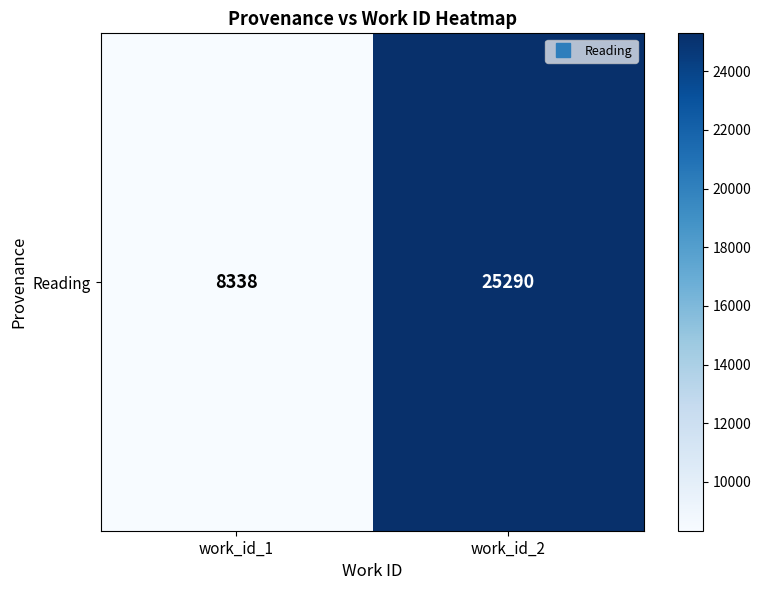

What is the sum of all values?

33628